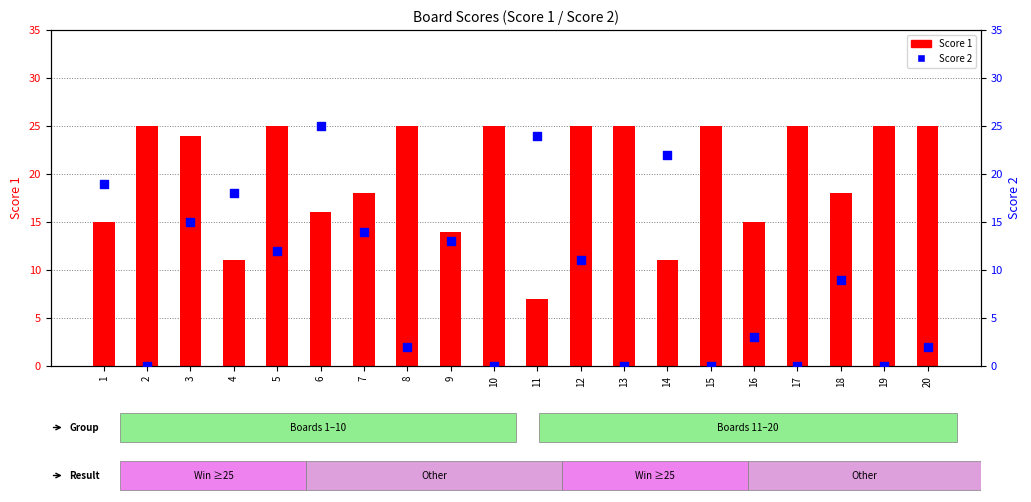

Which series has the widest spread of Y values?

Score 2